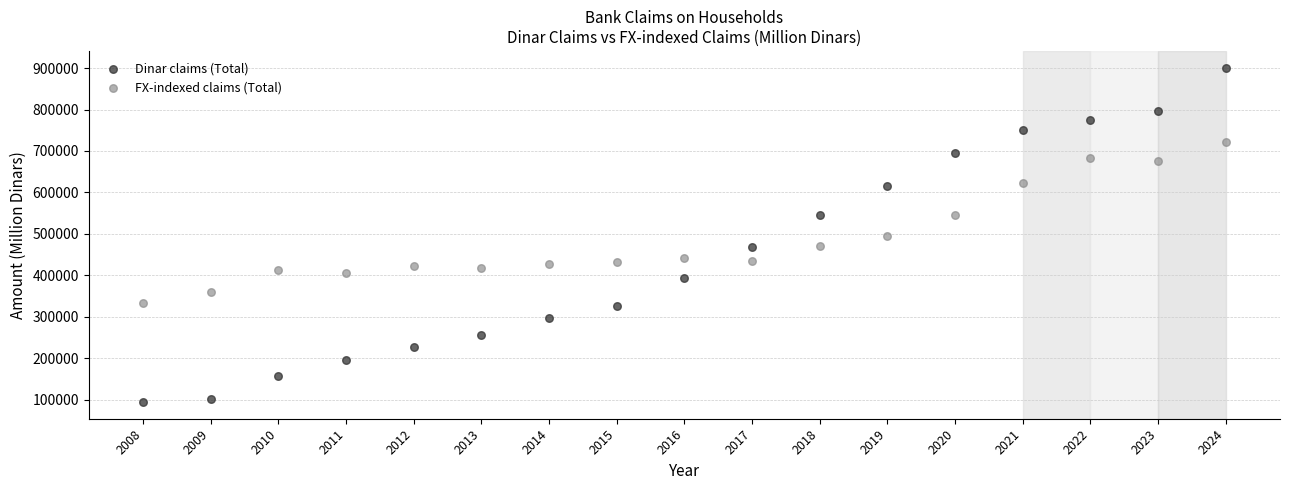

Which series reaches the maximum Y coordinate?

Dinar claims (Total)